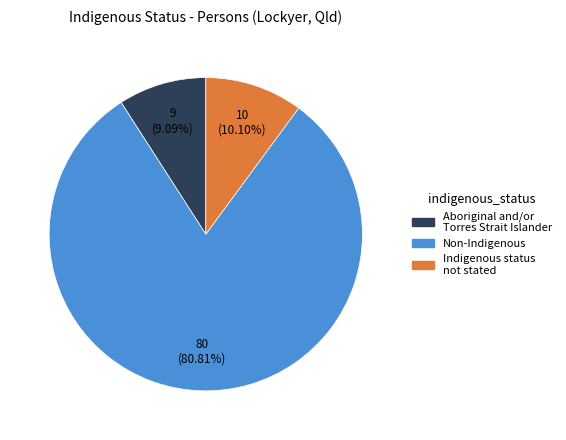

To the nearest percent, what is the average slice percentage?

33%